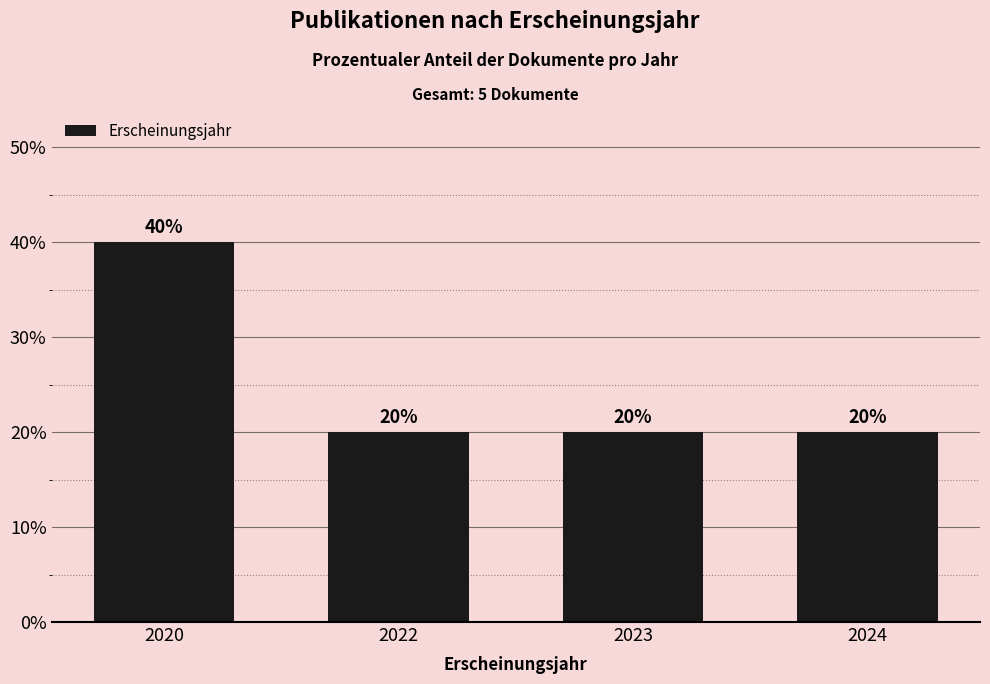

What is the value of the 3rd bar from the left?

20